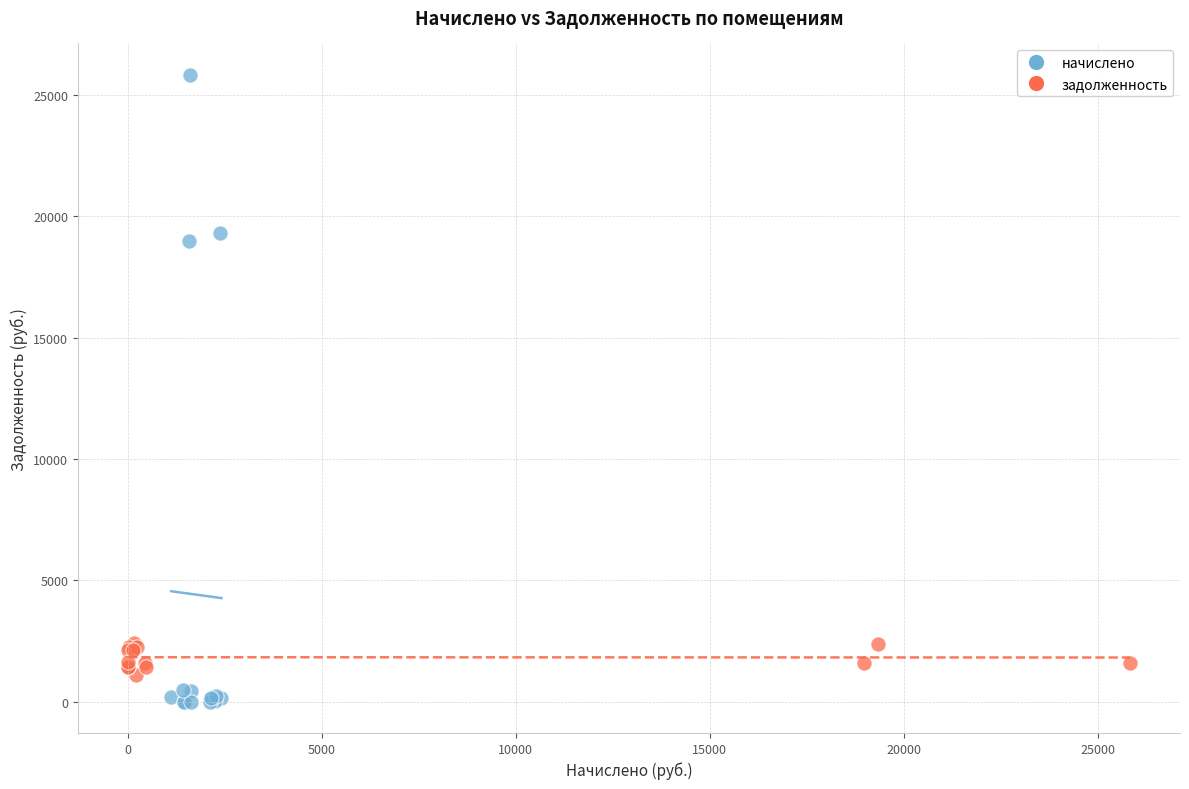

Which series has the largest Y range (max minus min)?

начислено